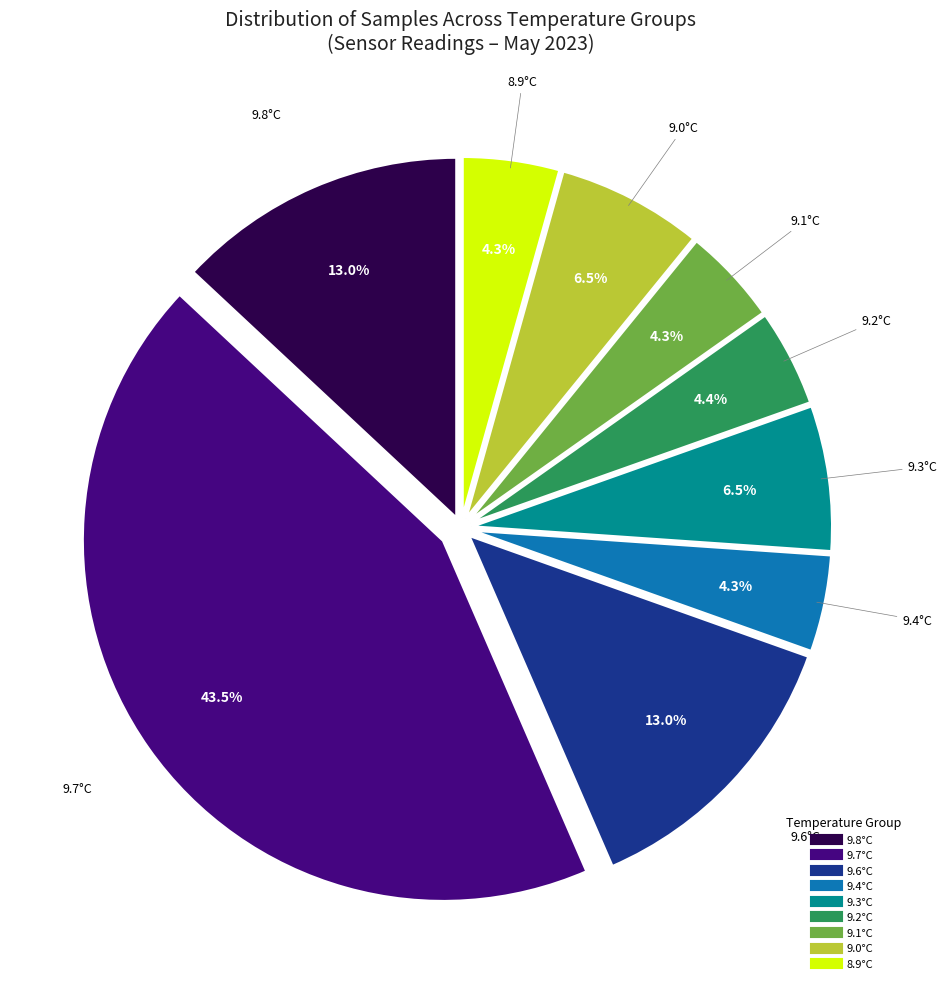

Is there a majority slice in this chart?

No